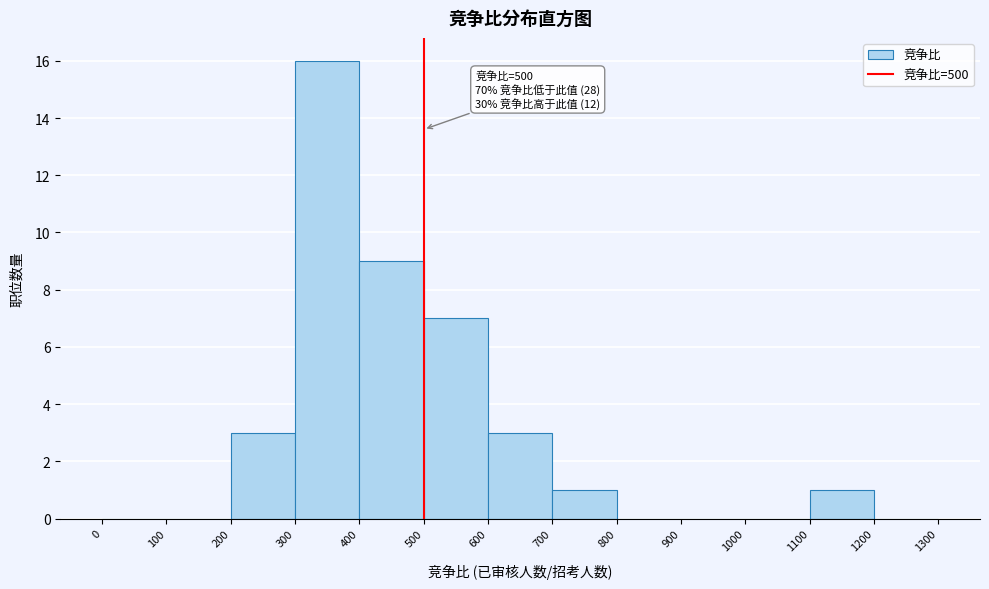

Over which range of the x-axis is the bar tallest?

300 to 400